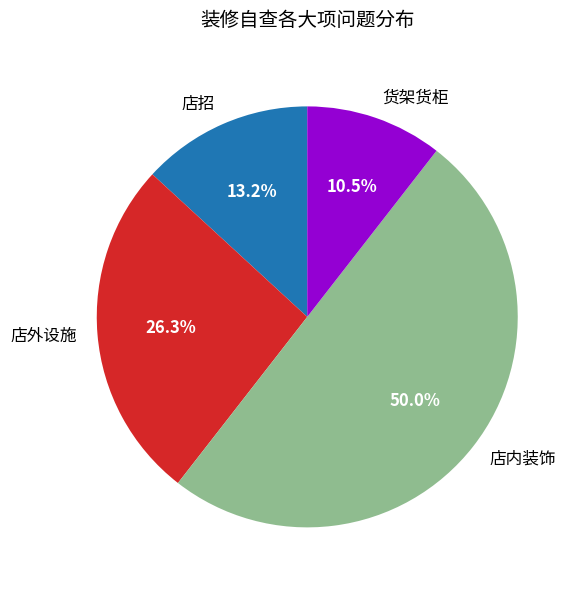

To the nearest percent, what percentage of the pie is 店内装饰?

50%